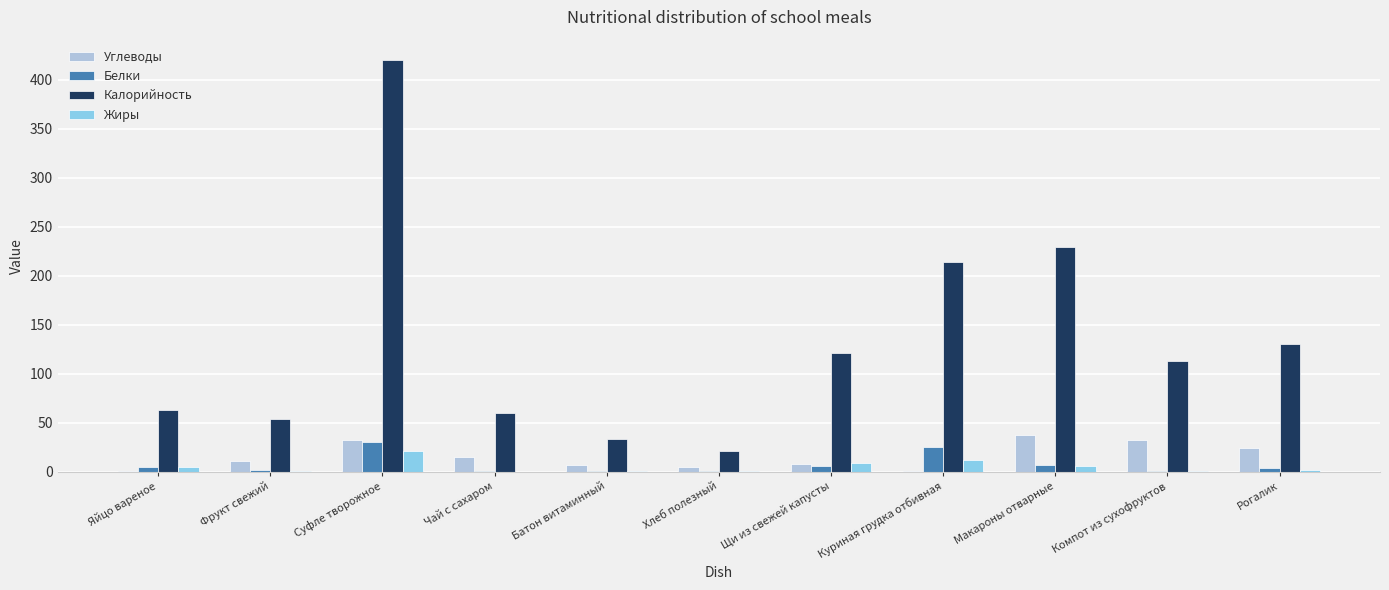

Which series has the largest total across all categories?

Калорийность